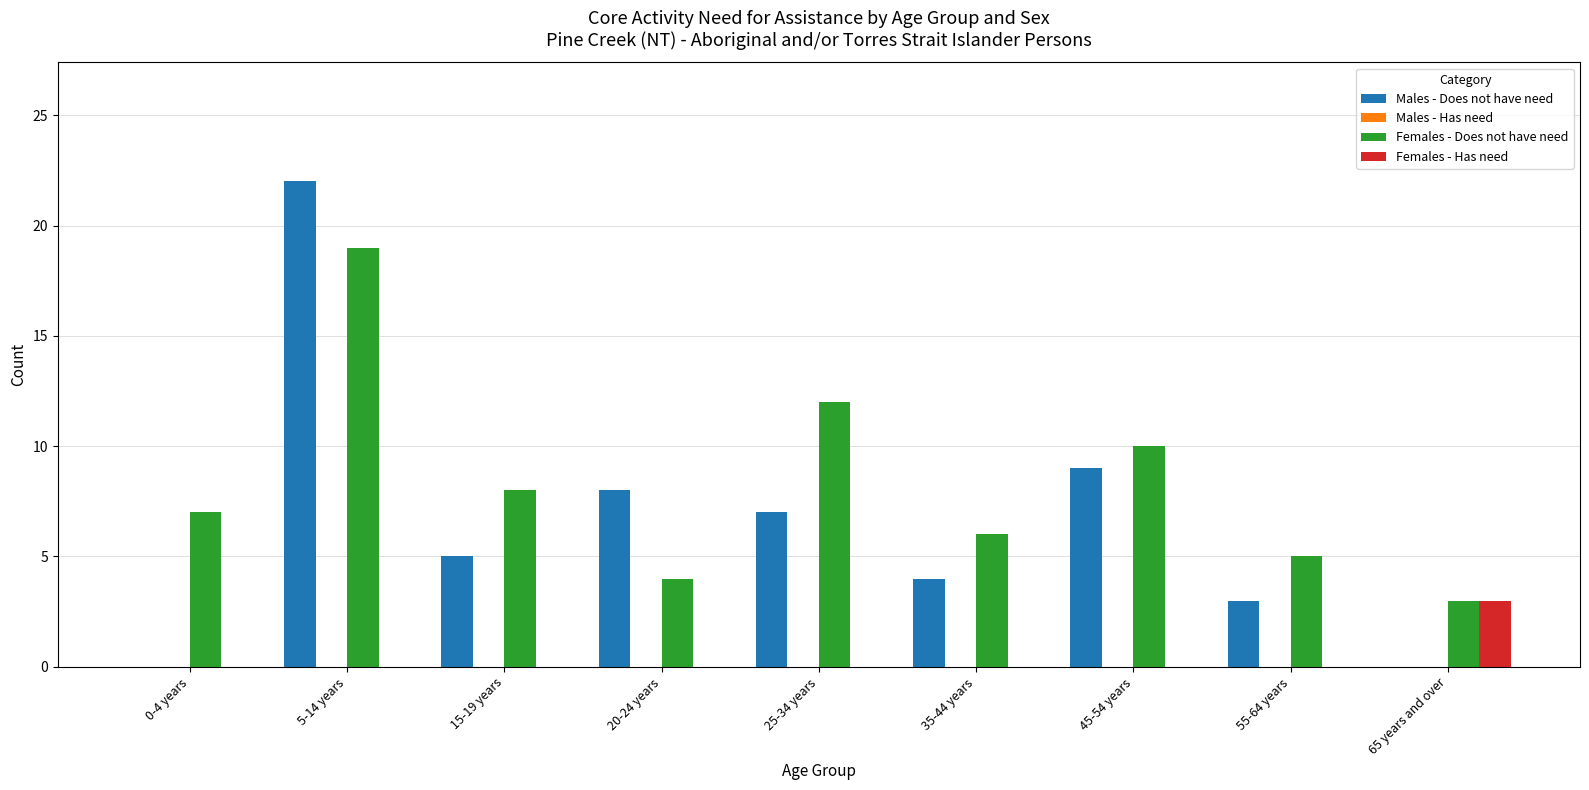

Which series changed the most between 0-4 years and 55-64 years?

Males - Does not have need